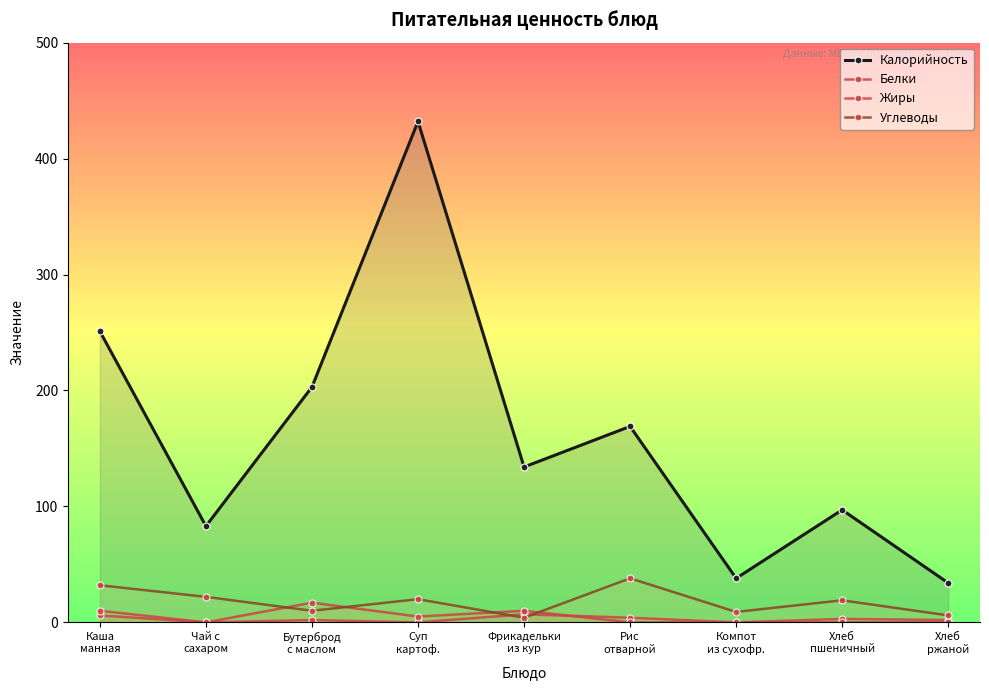

Which series has the widest spread of values?

Калорийность